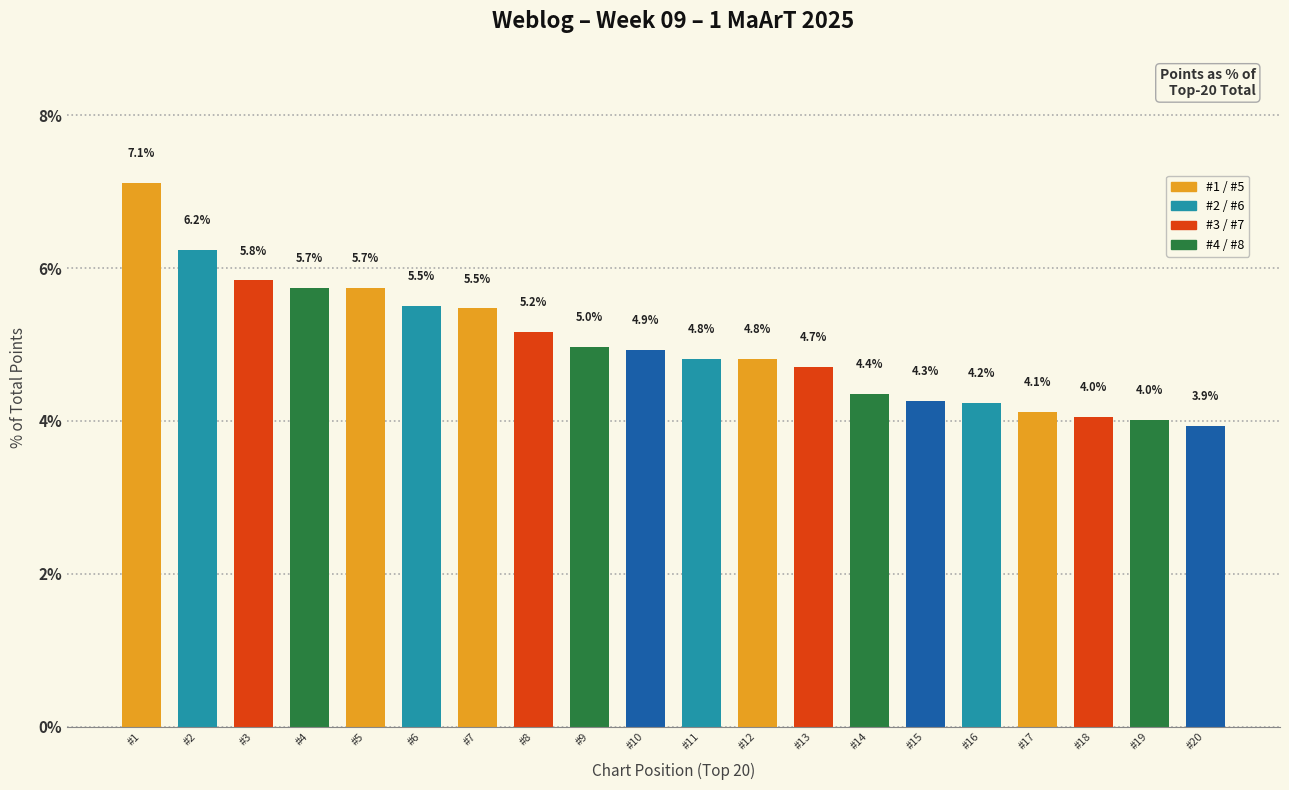

What is the smallest value displayed?

3.9